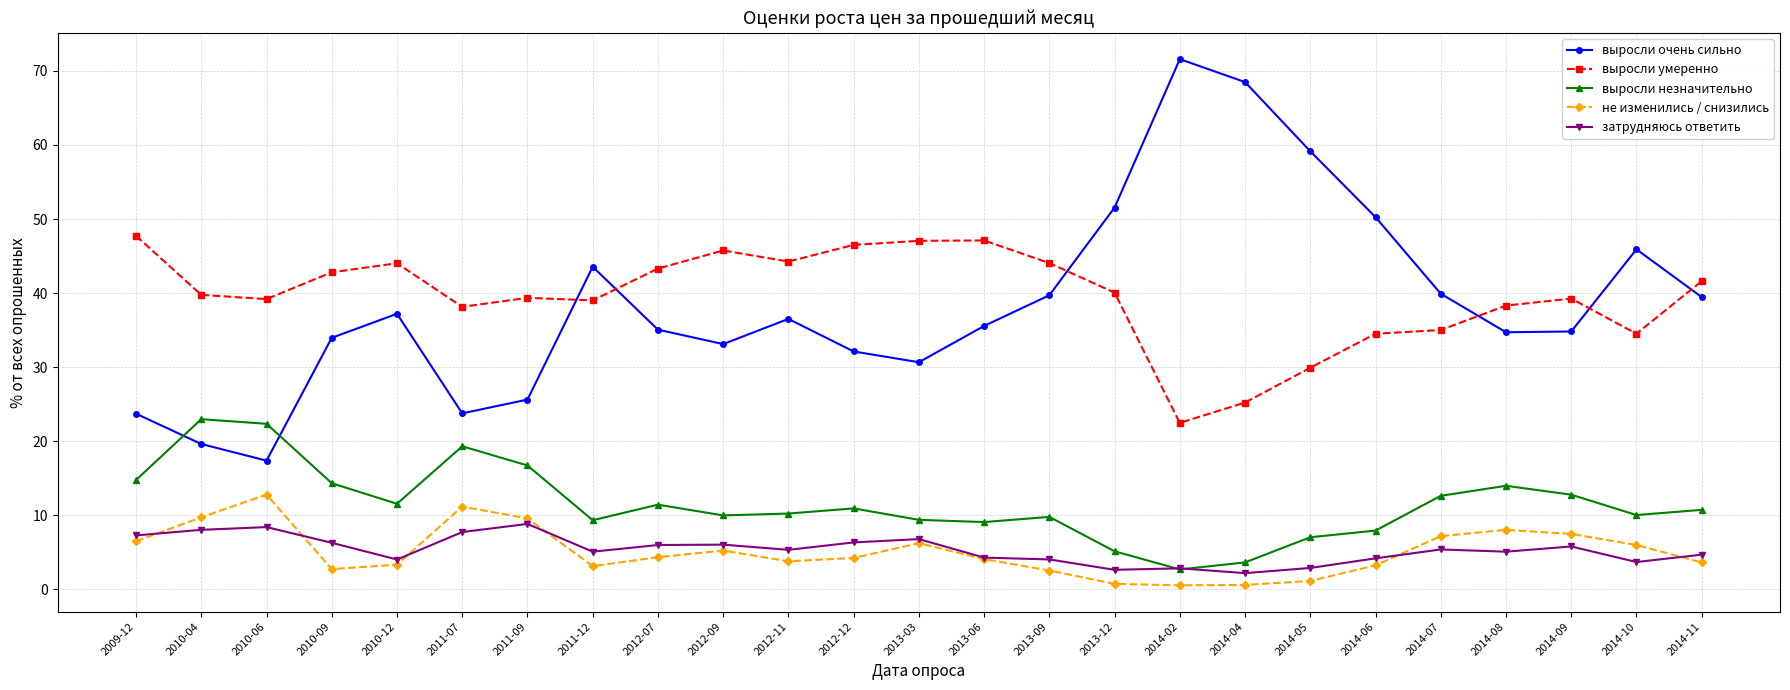

What is the highest value of the затрудняюсь ответить series?

8.8